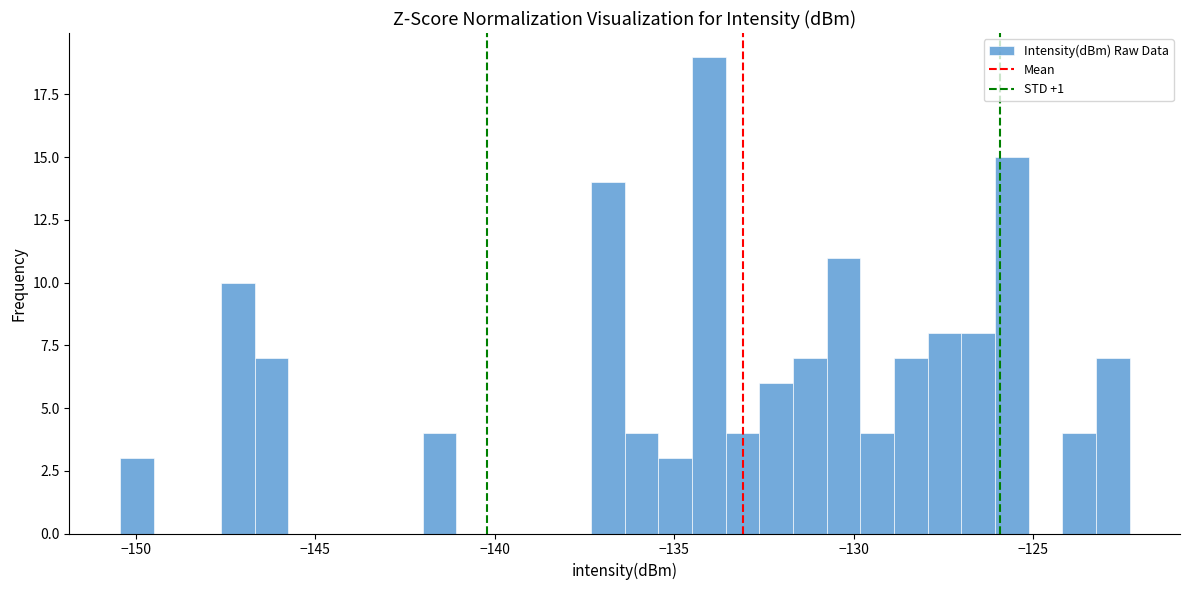

Read against the x-axis, roughly where is the centre of the tallest bar?

-134.0